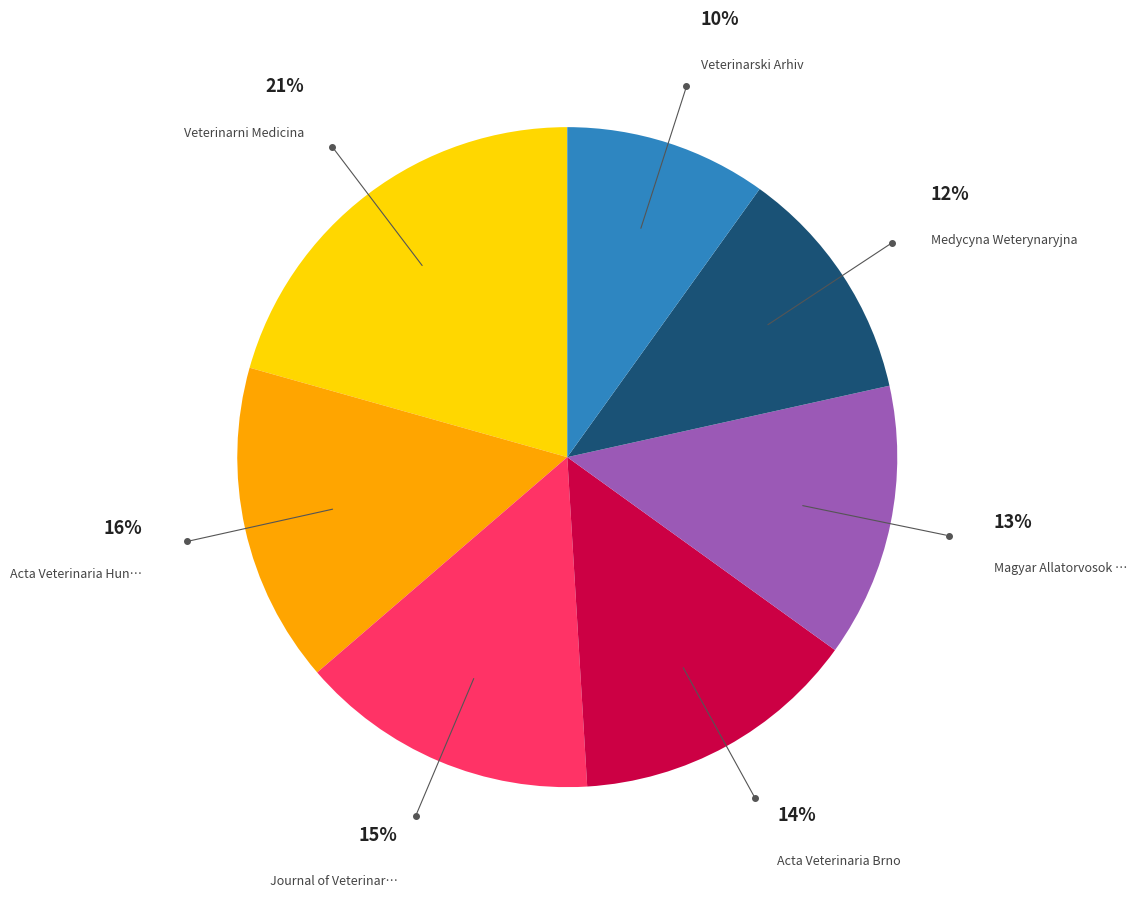

Is there any slice that represents more than half of the pie?

No